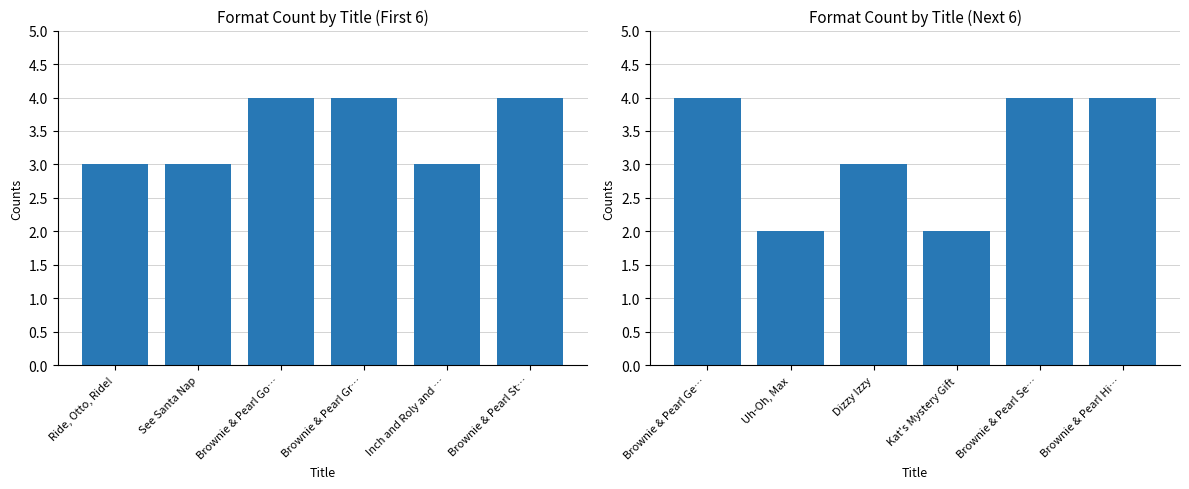

How many distinct data groups are displayed?

1